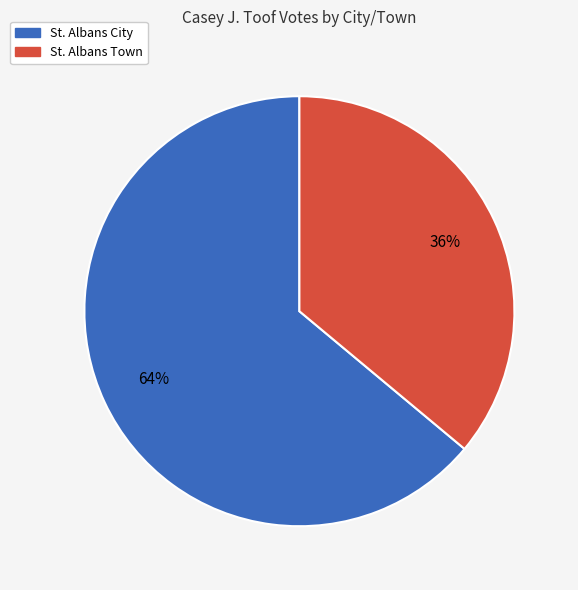

Which has a higher value, St. Albans City or St. Albans Town?

St. Albans City